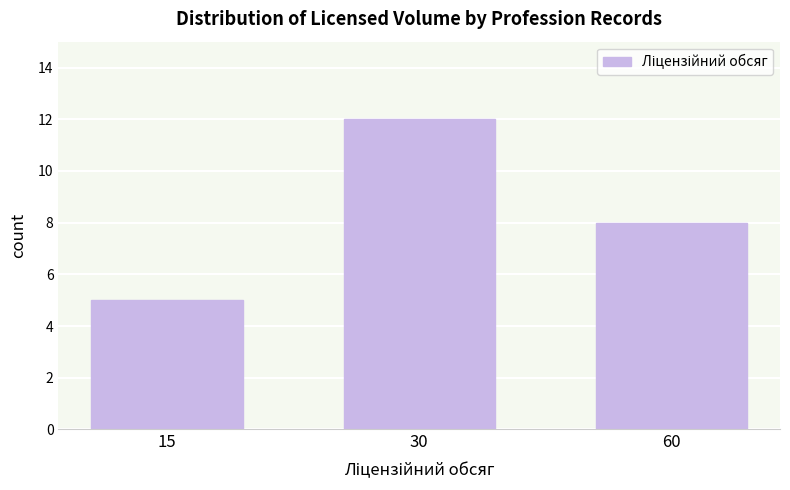

Reading left to right, what are all the values shown in this chart?

15=5	30=12	60=8